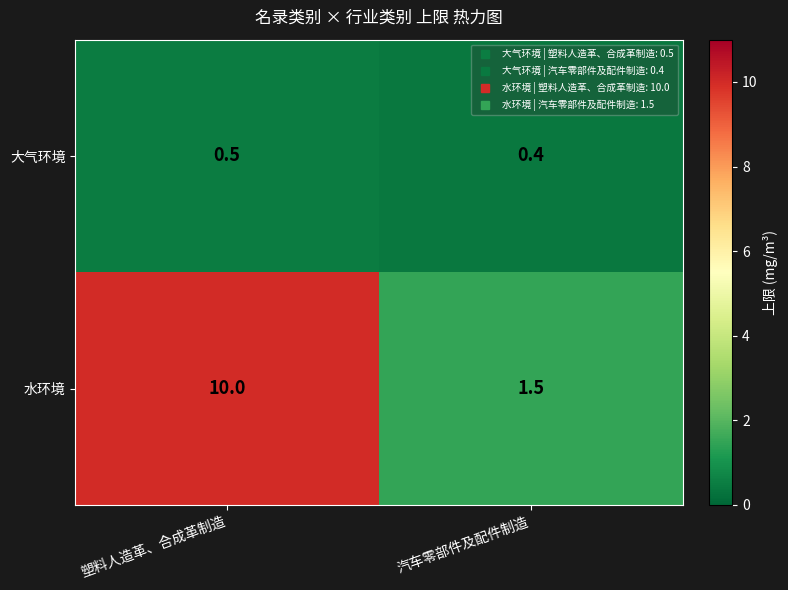

At which label is 大气环境 closest to 0?

汽车零部件及配件制造